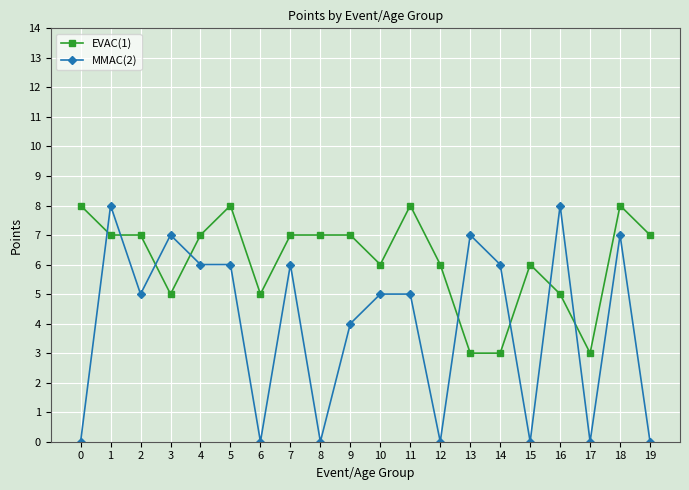

Where is the first local minimum for MMAC(2)?

2